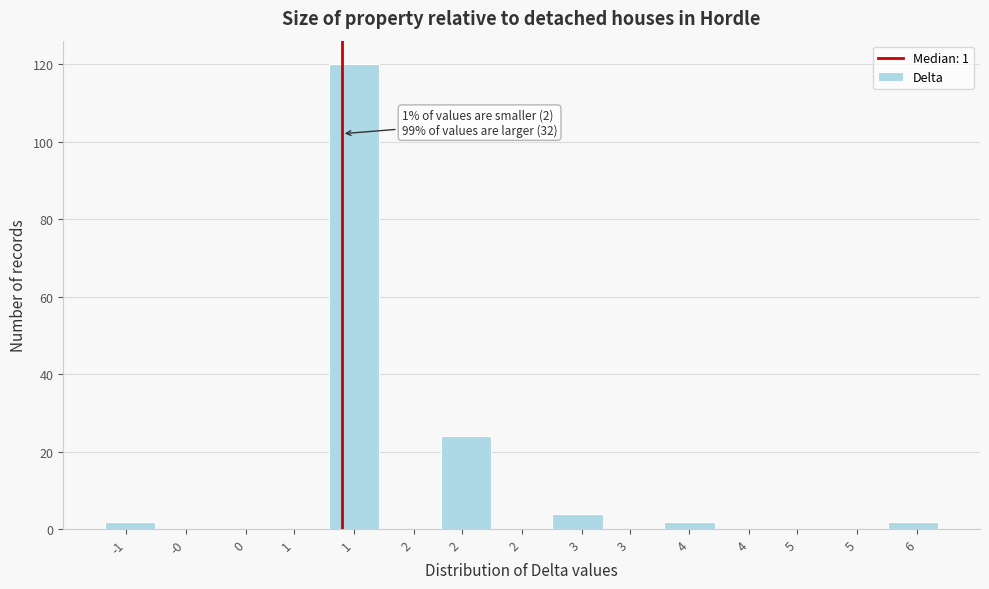

Count the number of categories in the chart.

15